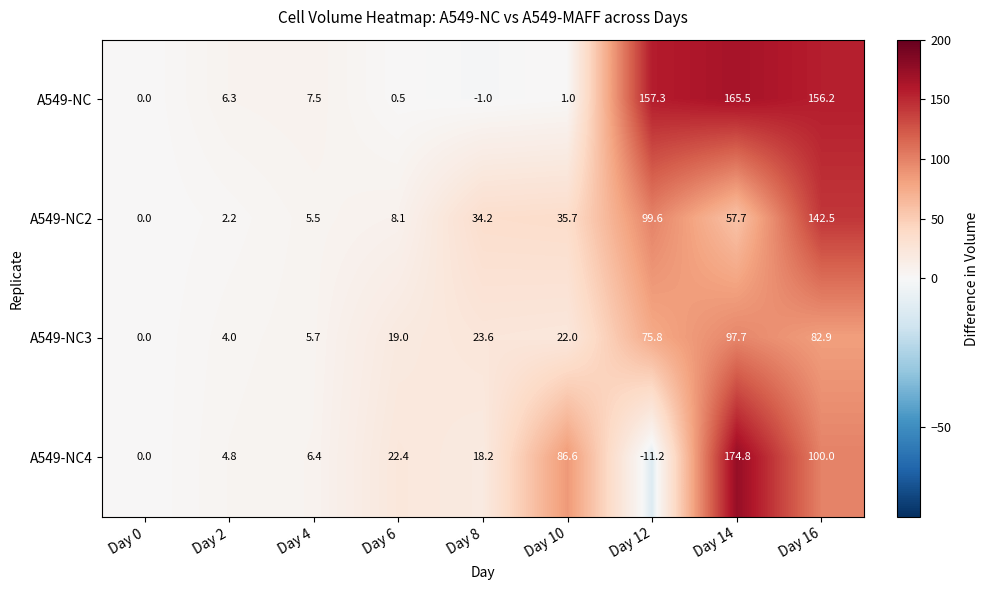

Rank the series at Day 8 from highest to lowest value.

A549-NC2, A549-NC3, A549-NC4, A549-NC